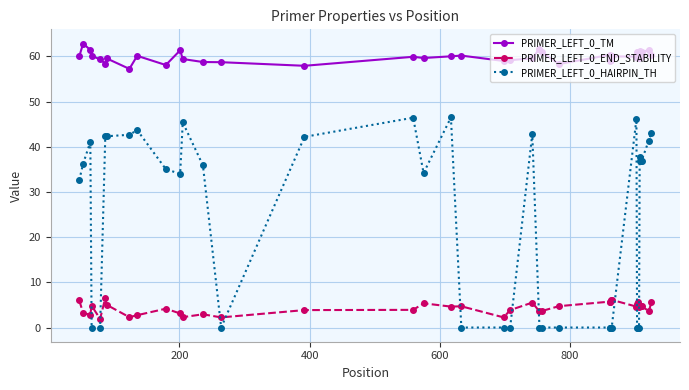

List the series in order of their overall mean, highest first.

PRIMER_LEFT_0_TM, PRIMER_LEFT_0_HAIRPIN_TH, PRIMER_LEFT_0_END_STABILITY